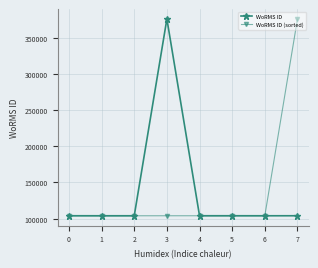

The WoRMS ID series shows 147911 at 4. True or false?

False